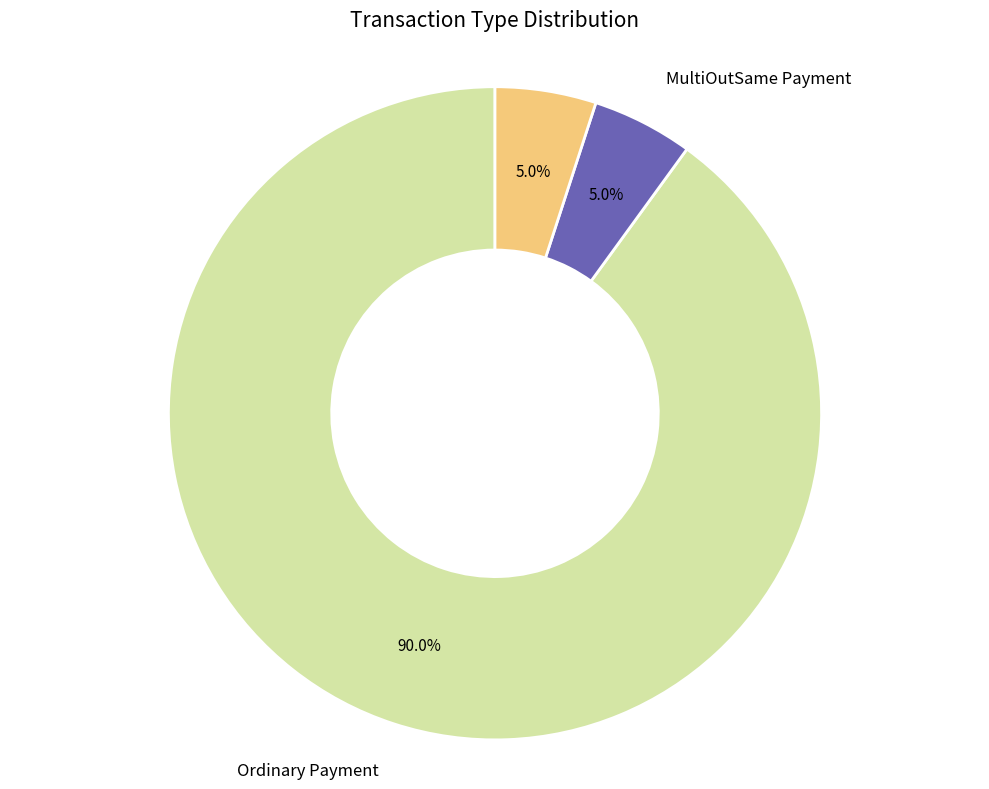

To the nearest percent, what portion does Ordinary Payment represent?

90%